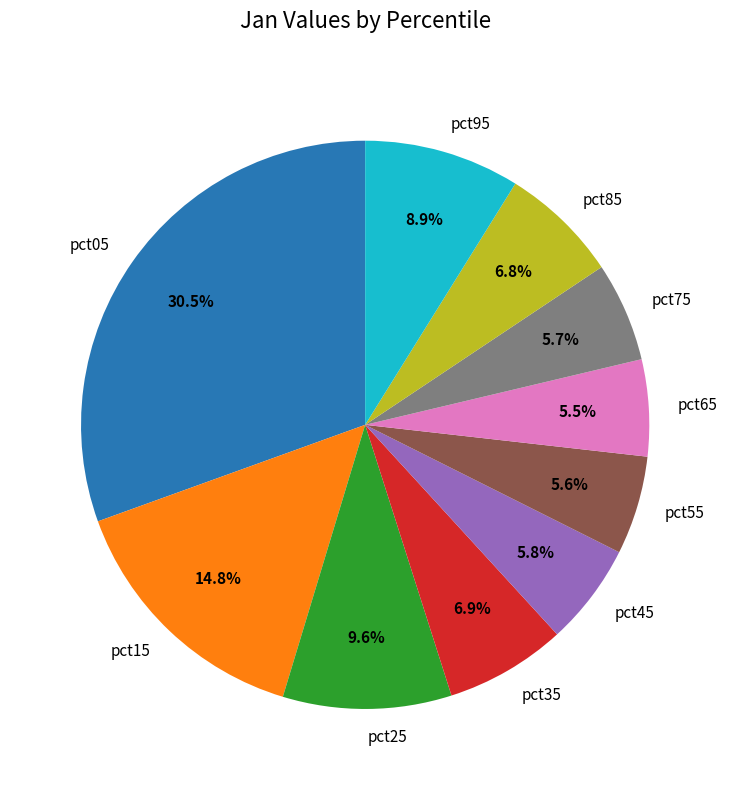

Which category has the biggest portion of the pie?

pct05